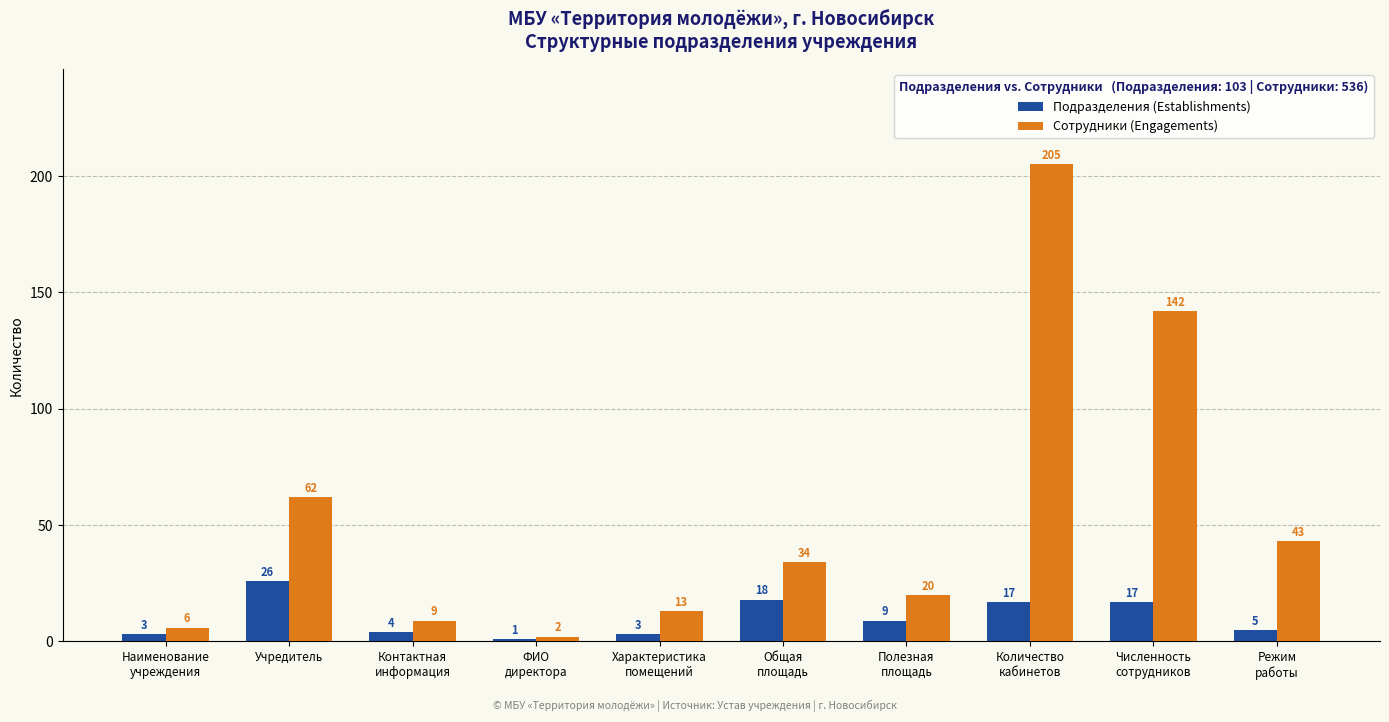

List the series in order of their peak value, highest first.

Сотрудники (Engagements), Подразделения (Establishments)